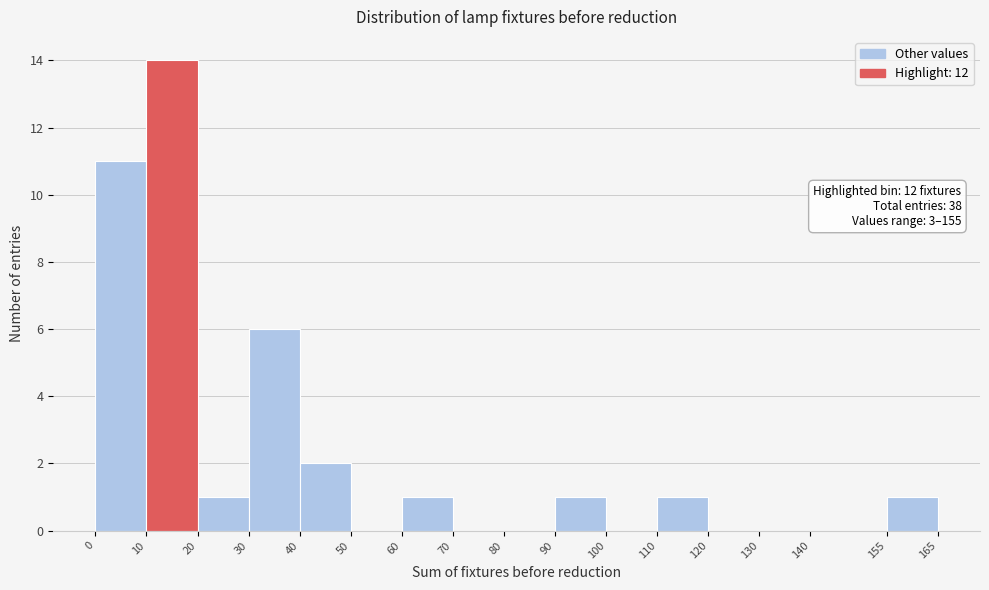

Over which range of the x-axis is the bar tallest?

10 to 20